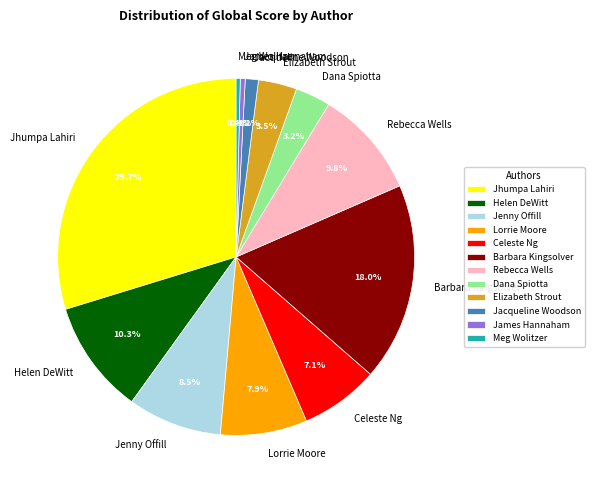

Is it true that Barbara Kingsolver is 33% of the pie?

False